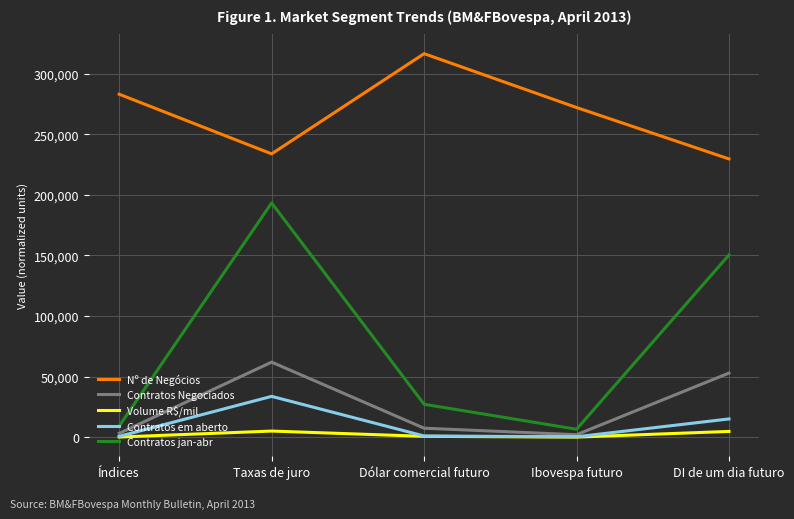

What is the greatest value displayed?

316407.0